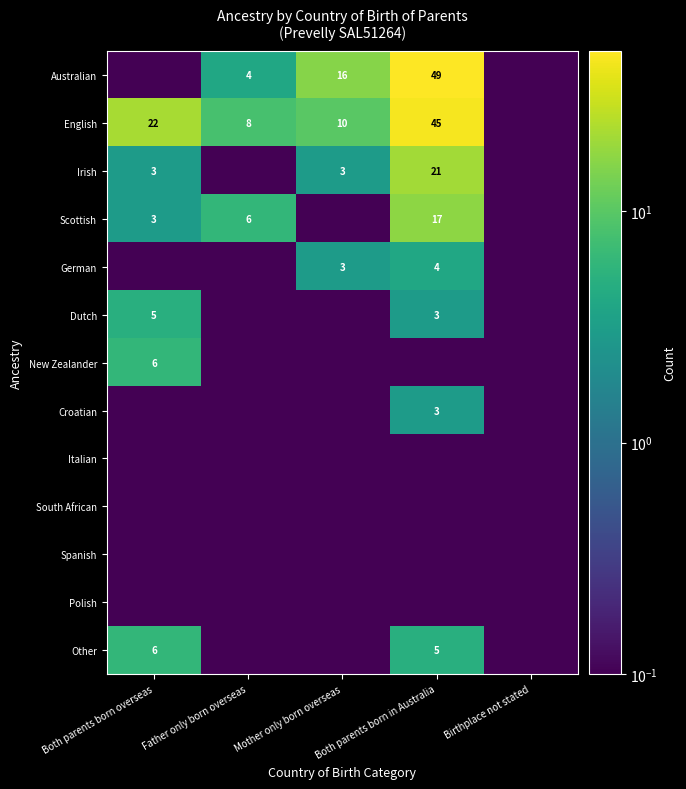

What is the total value across all series at Both parents born in Australia?

147.5